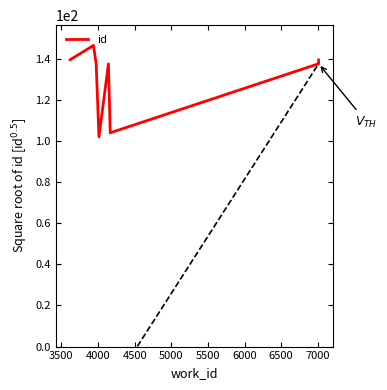

Which has a higher value, 7000 or 6000?

7000